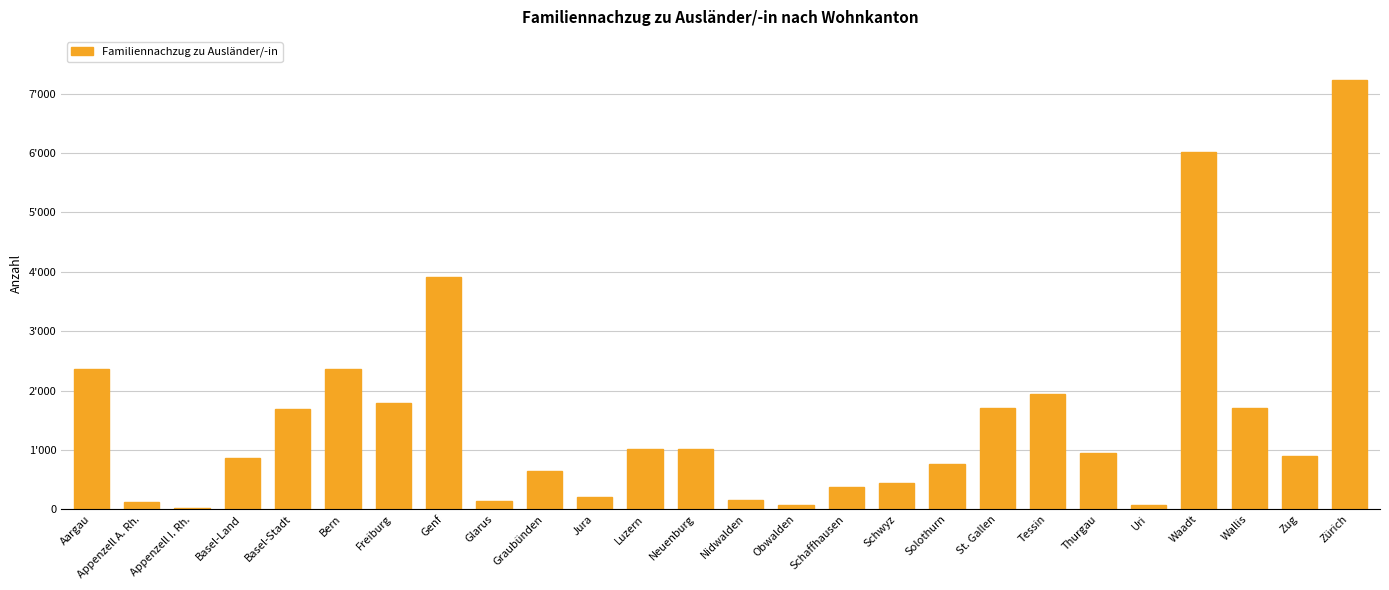

What is the smallest value displayed?

22